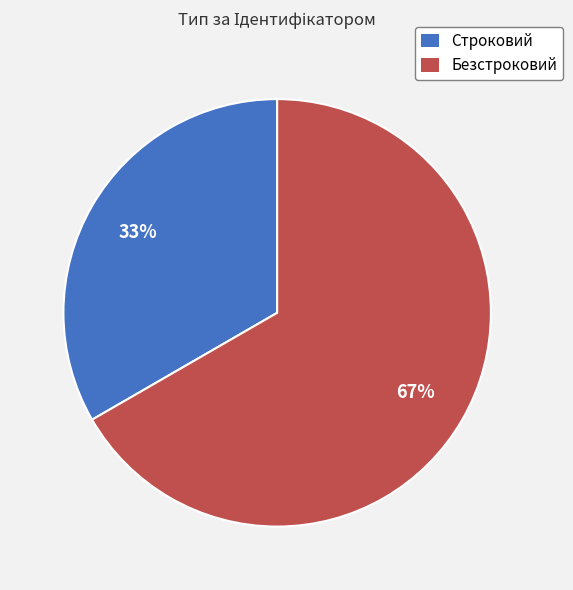

True or false: Безстроковий accounts for 53% of the total.

False